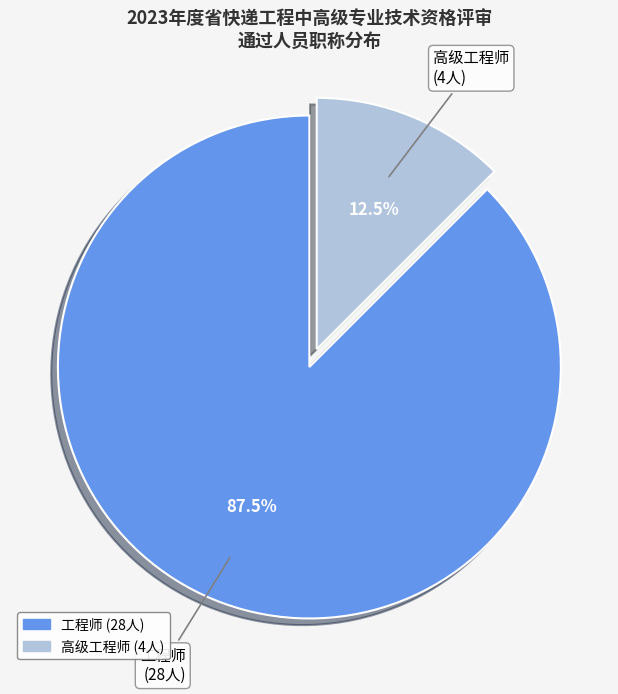

How many segments does this pie chart have?

2